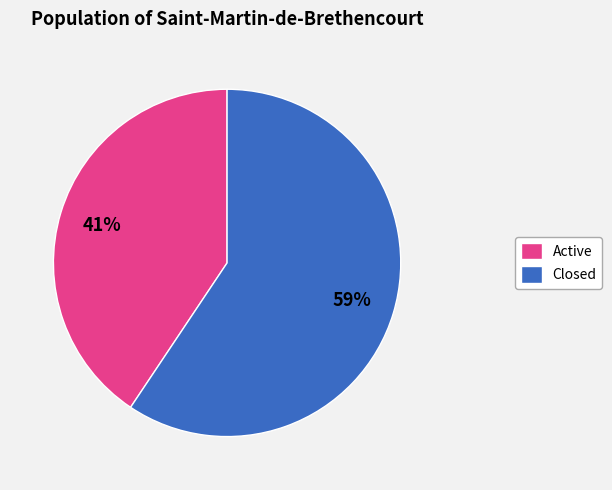

To the nearest percent, what is the combined percentage of Active and Closed?

100%